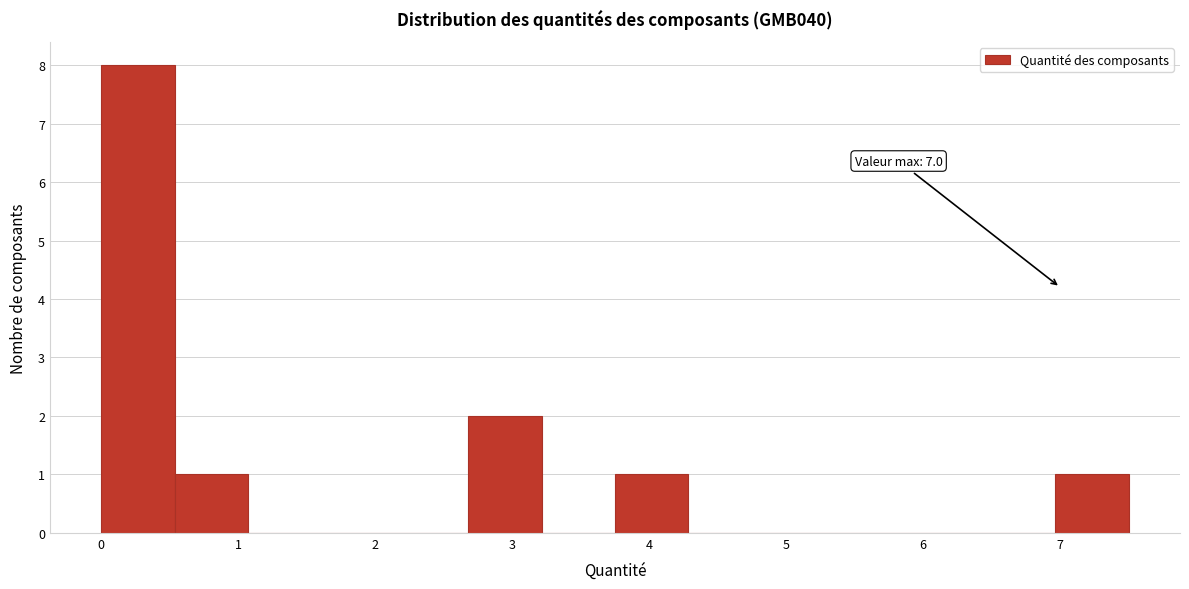

Which range on the x-axis has the tallest bar?

0.0 to 0.5